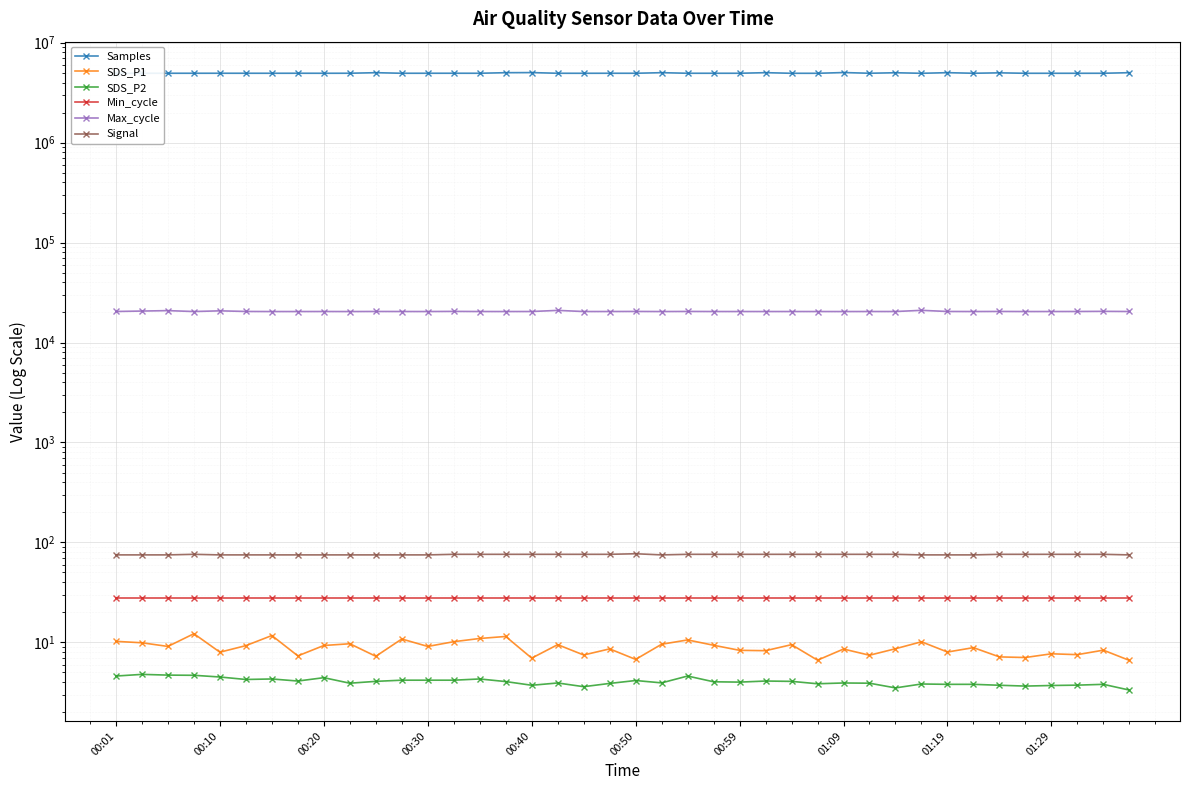

What is the value of the Samples point at the 6th from the left?

4949435.0